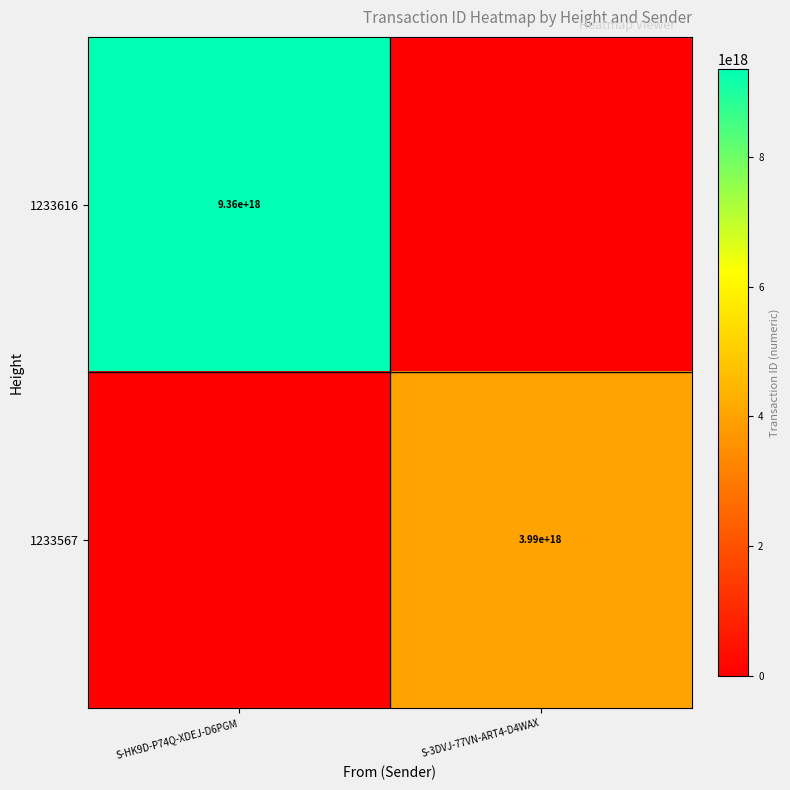

Is the value of 1233567 at S-3DVJ-77VN-ART4-D4WAX greater than the value of 1233616 at S-HK9D-P74Q-XDEJ-D6PGM?

No